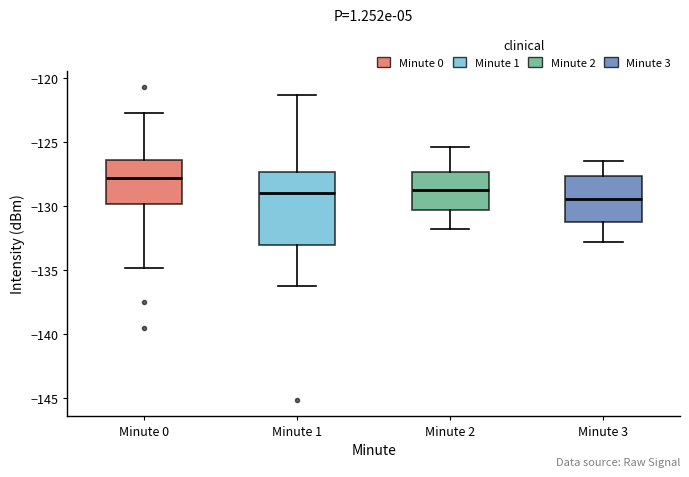

Reading left to right, transcribe this box plot: for each box, give where its median line is, the range the box spans, and where its two whiskers end, as read against the y-axis. The values are not printed on the chart, so give them approximately, as read against the axis.

Minute 0: median -128.0, box -130.0 to -126.5, whiskers -135.0 to -122.5
Minute 1: median -129.0, box -133.0 to -127.5, whiskers -136.5 to -121.5
Minute 2: median -128.5, box -130.5 to -127.5, whiskers -132.0 to -125.5
Minute 3: median -129.5, box -131.0 to -127.5, whiskers -133.0 to -126.5